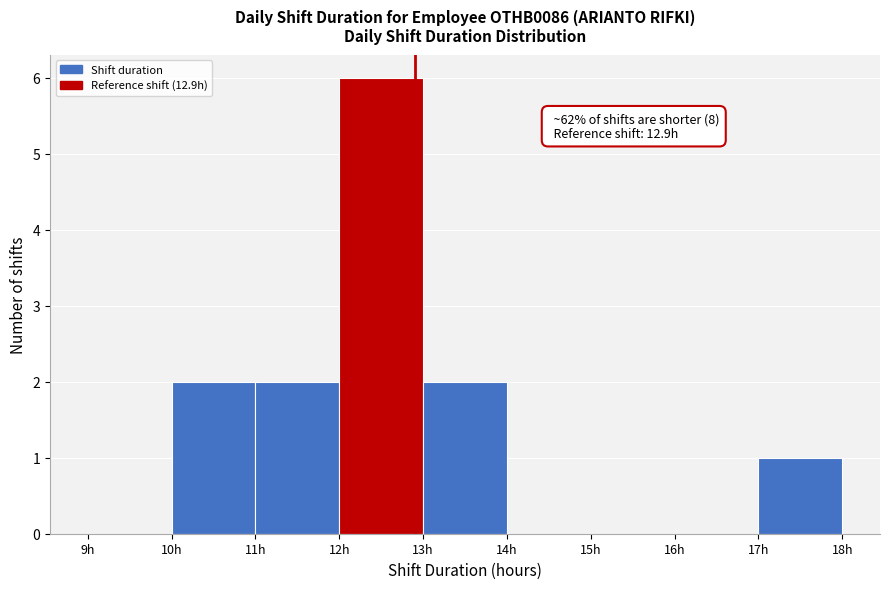

Which range on the x-axis has the tallest bar?

12 to 13